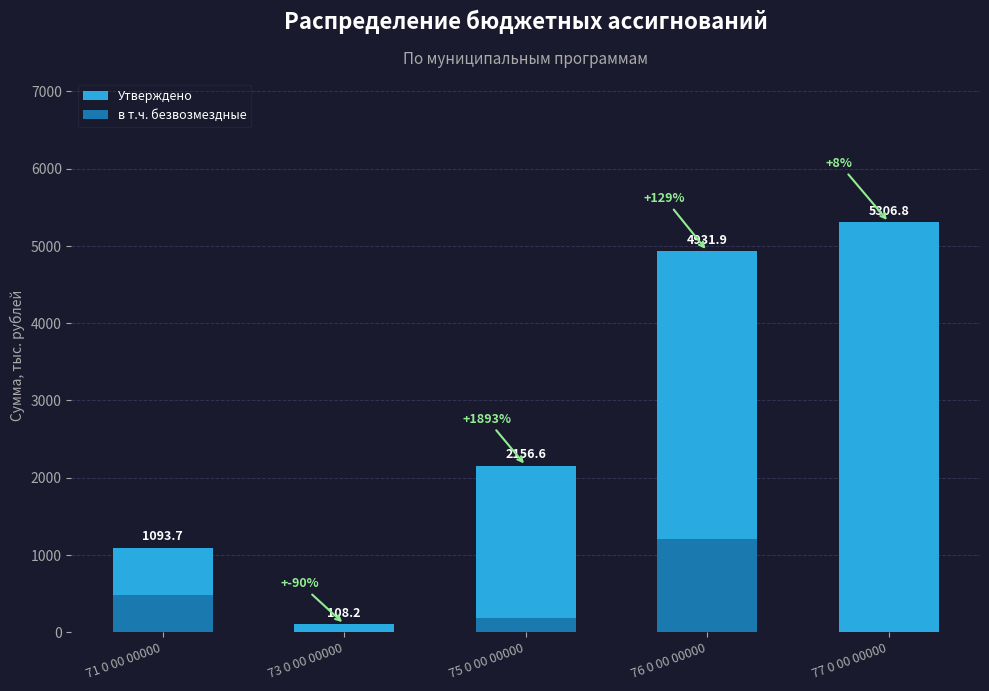

At which label is в т.ч. безвозмездные closest to 603?

71 0 00 00000